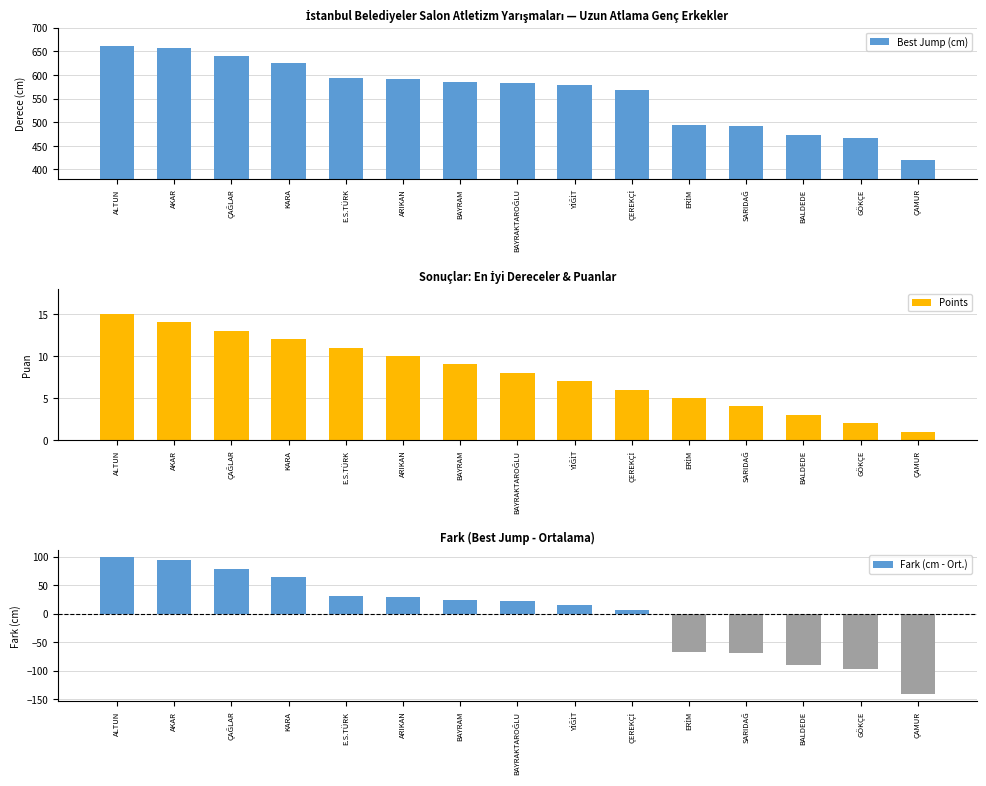

What is the total value across all series at ÇEREKÇİ?

581.7